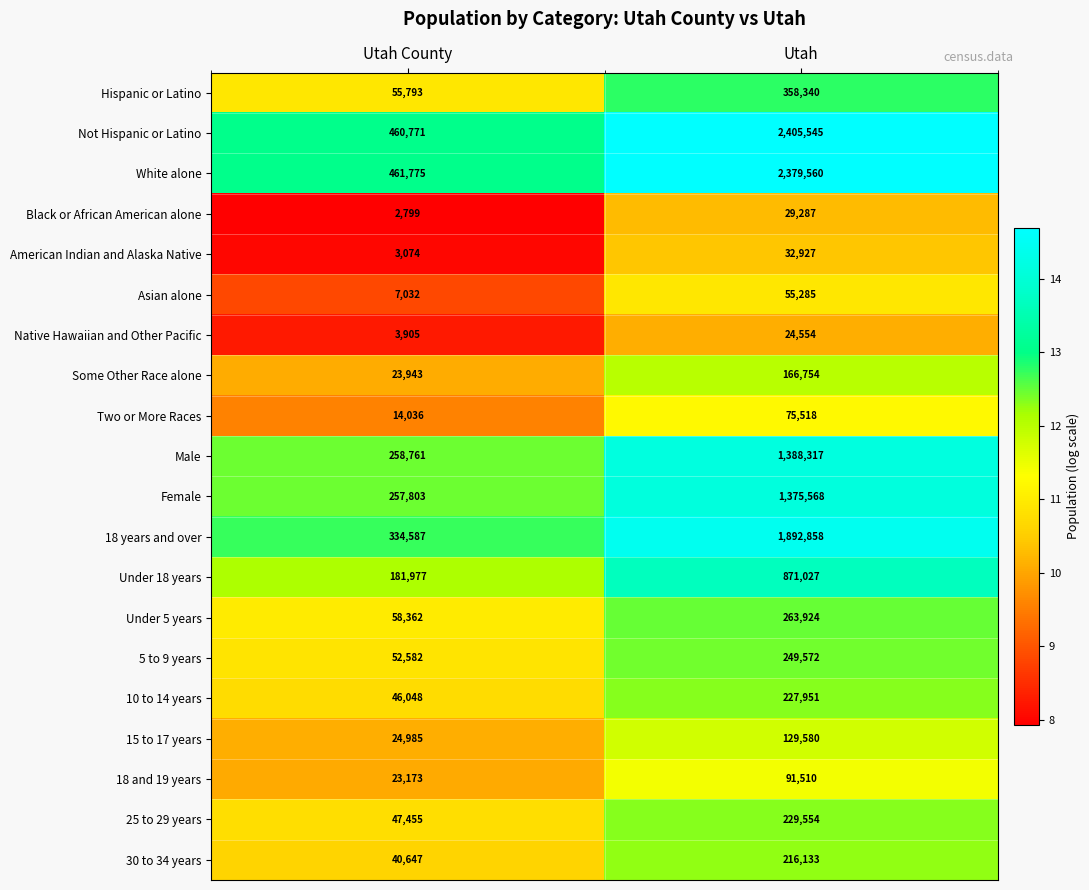

The value of Not Hispanic or Latino at Utah is 4236515. True or false?

False